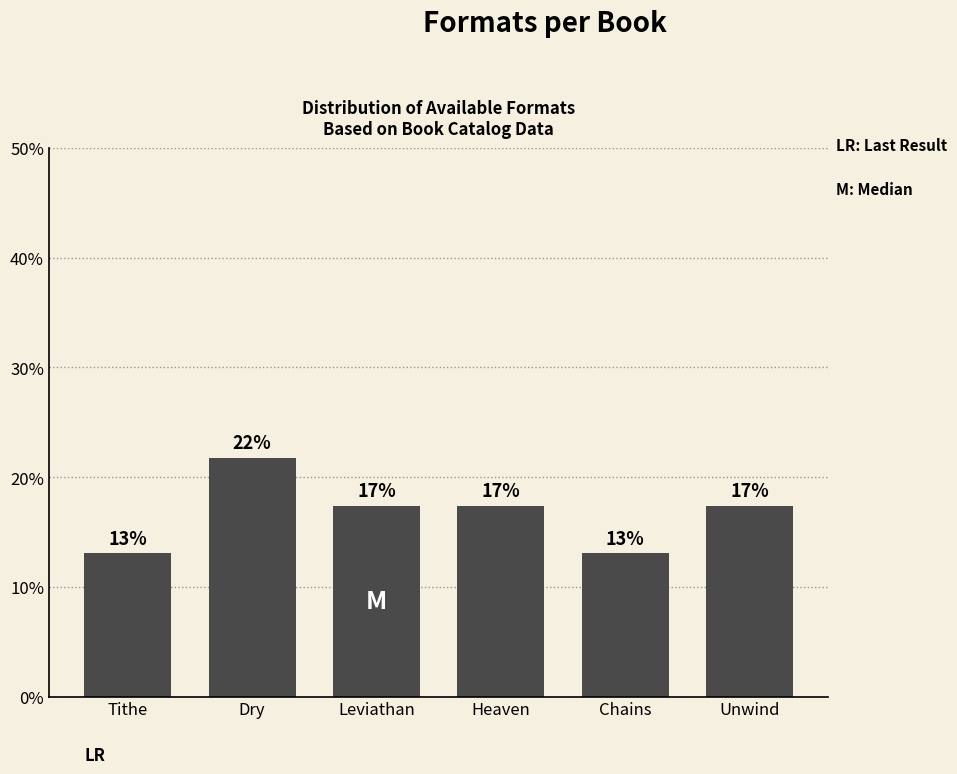

Does the chart contain any negative values?

No